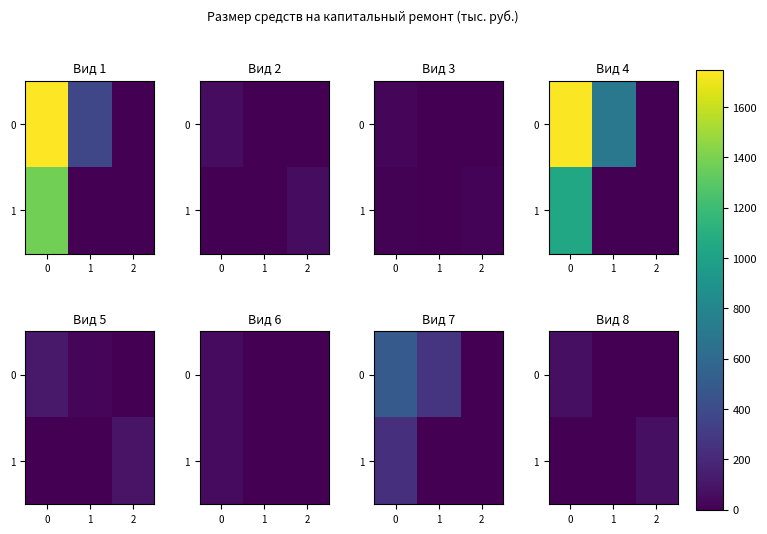

What is the average value of the 1 series?

24.7